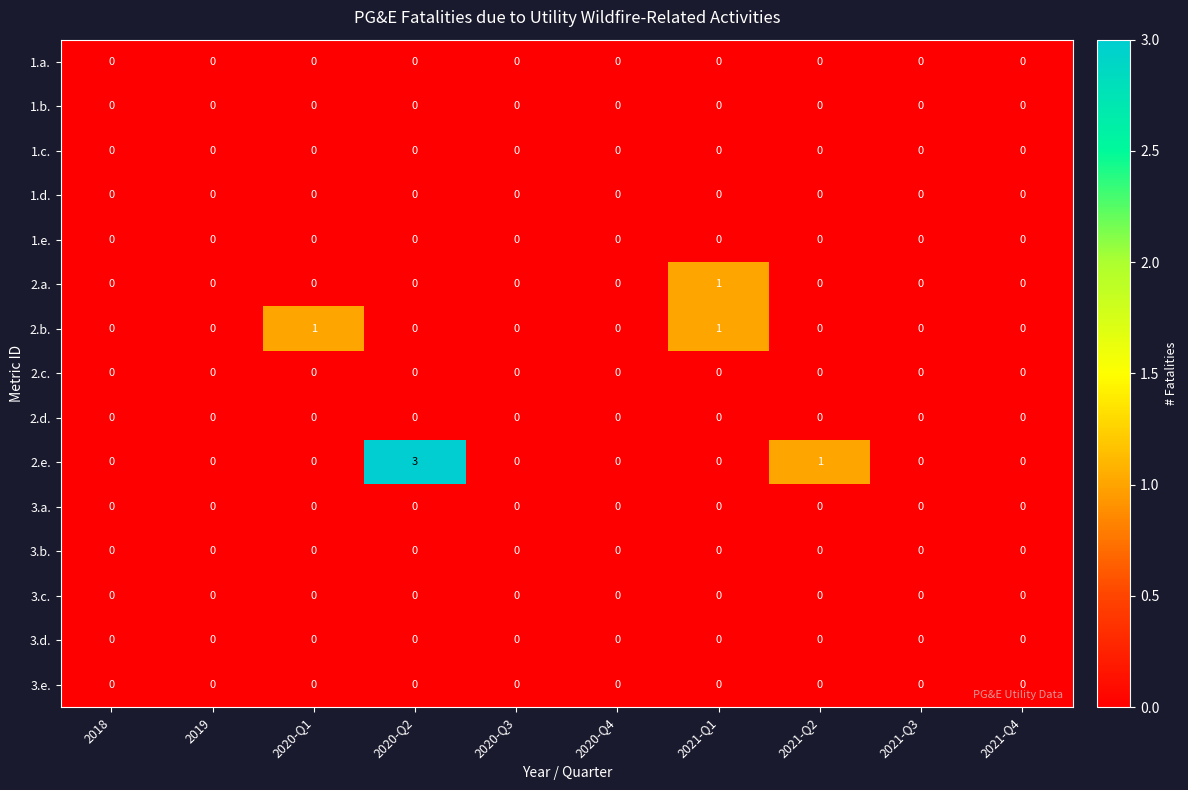

Which category has the highest value across all series?

2020-Q2